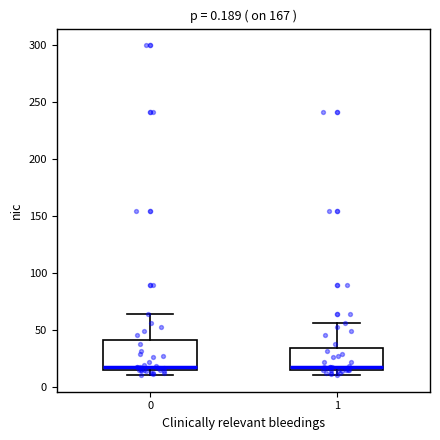

Comparing the boxes themselves (not the whiskers), which one is the tallest?

0